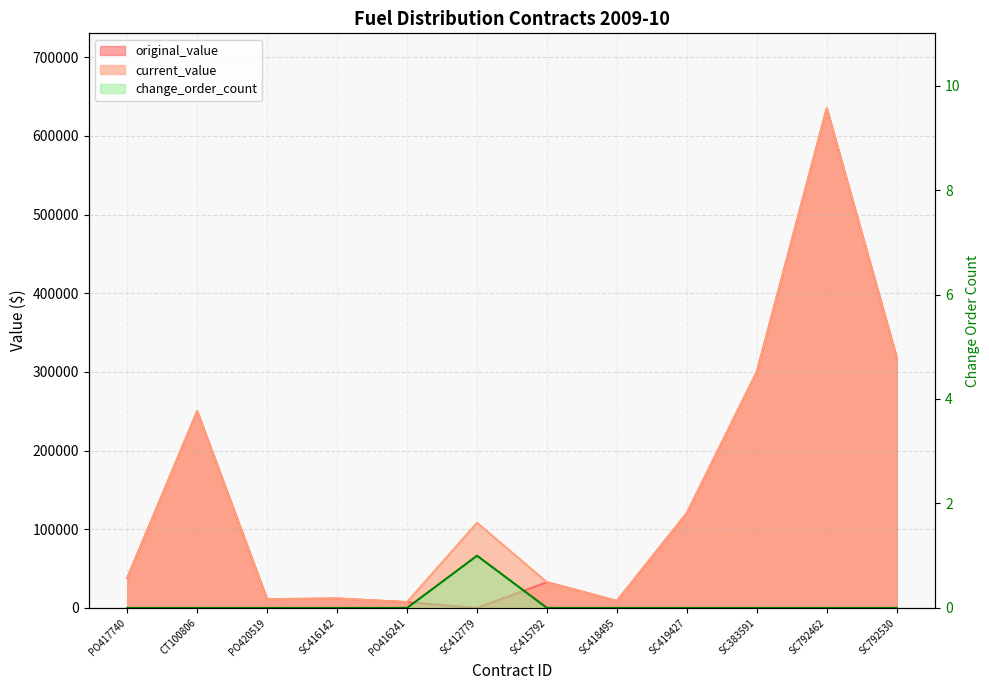

What is the approximate value of original_value at PO420519?

11100.0